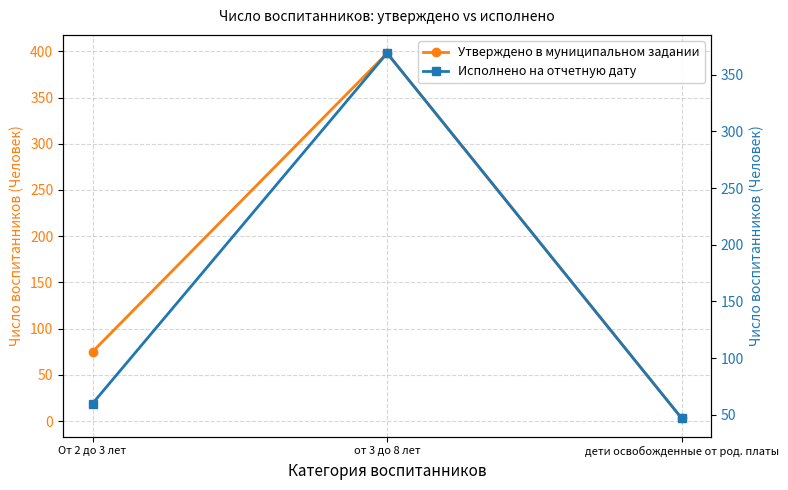

Which series has the largest total across all categories?

Утверждено в муниципальном задании